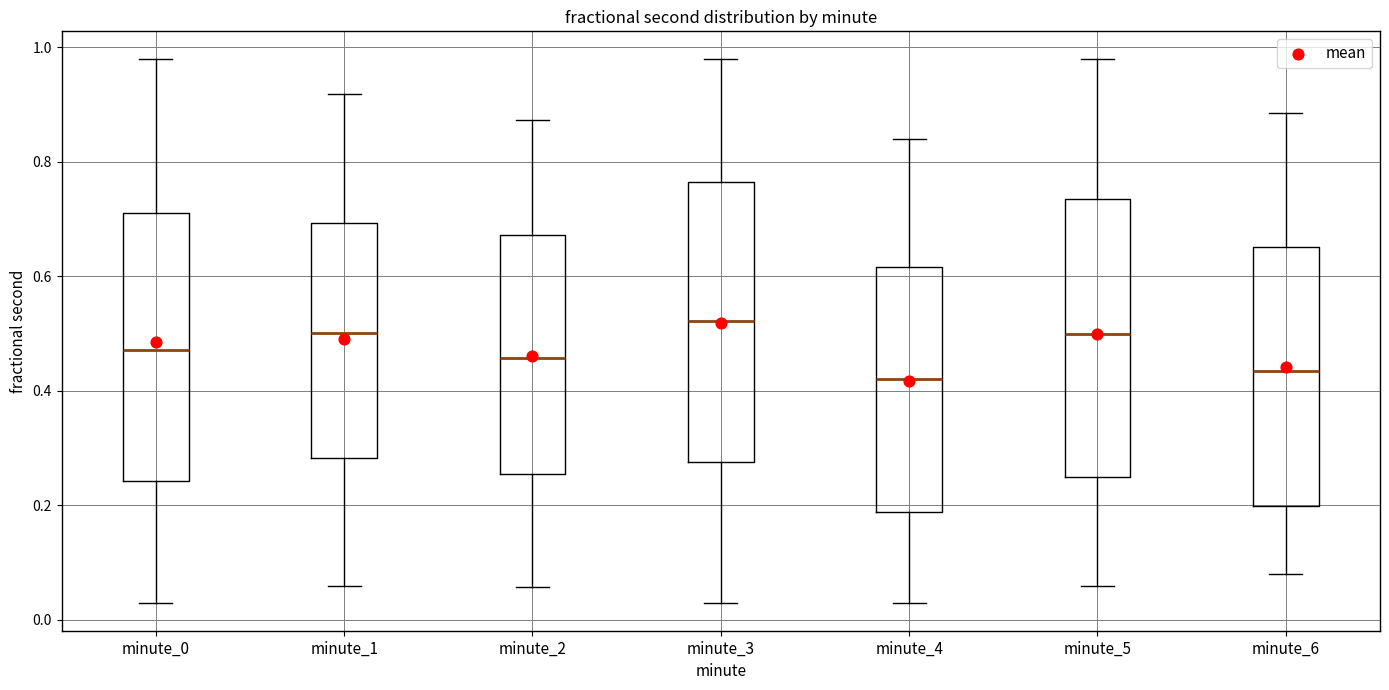

Where does the median line of the box for minute_0 sit on the y-axis? The values are not printed on the chart, so give them approximately, as read against the axis.

0.48